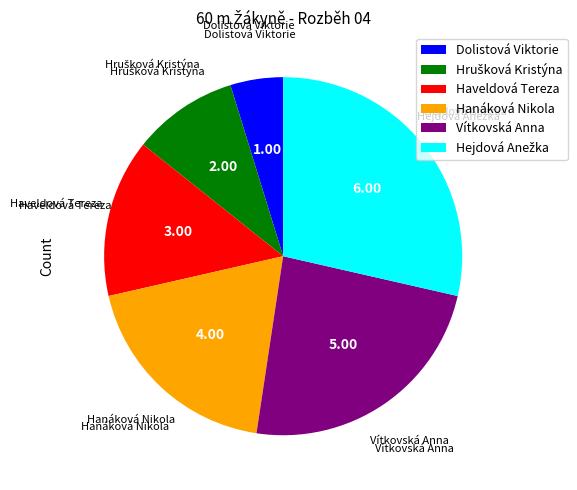

Which slice is the smallest?

Dolistová Viktorie